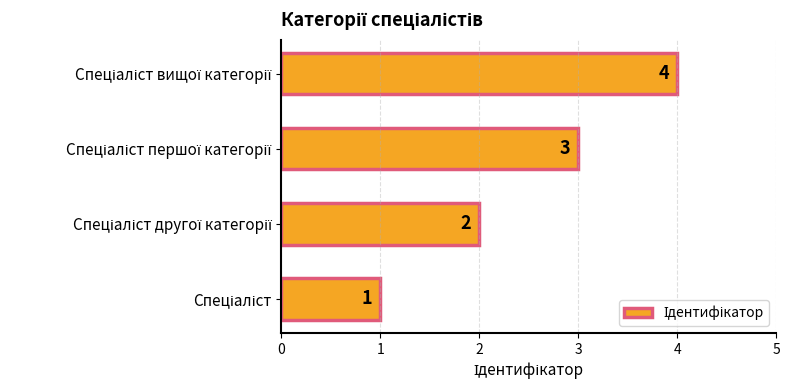

Are the bars grouped side by side (vs. stacked)?

No